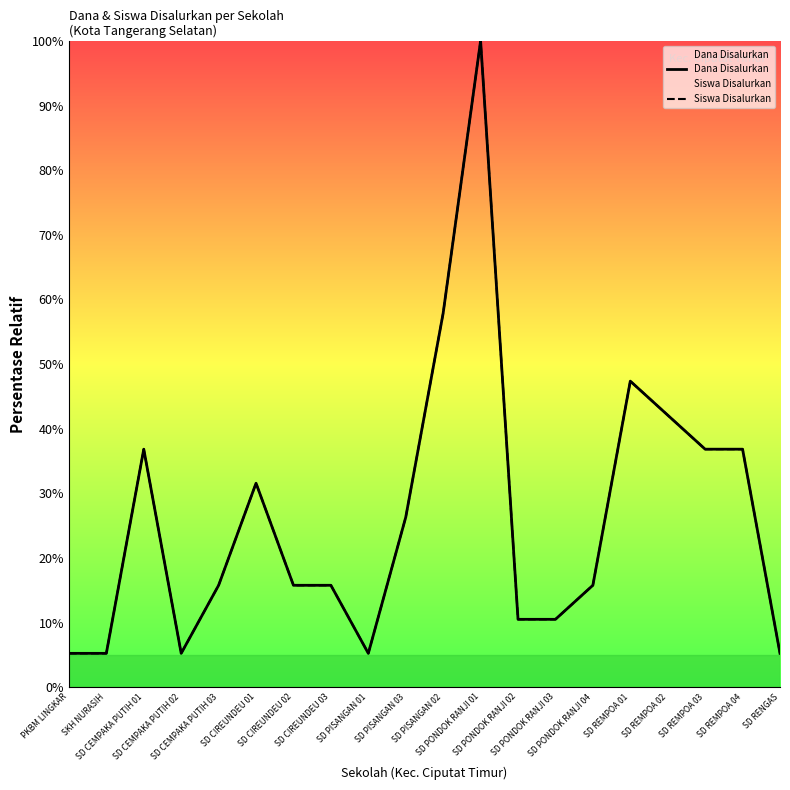

True or false: Siswa Disalurkan has more than 2 points higher than both neighbors.

True